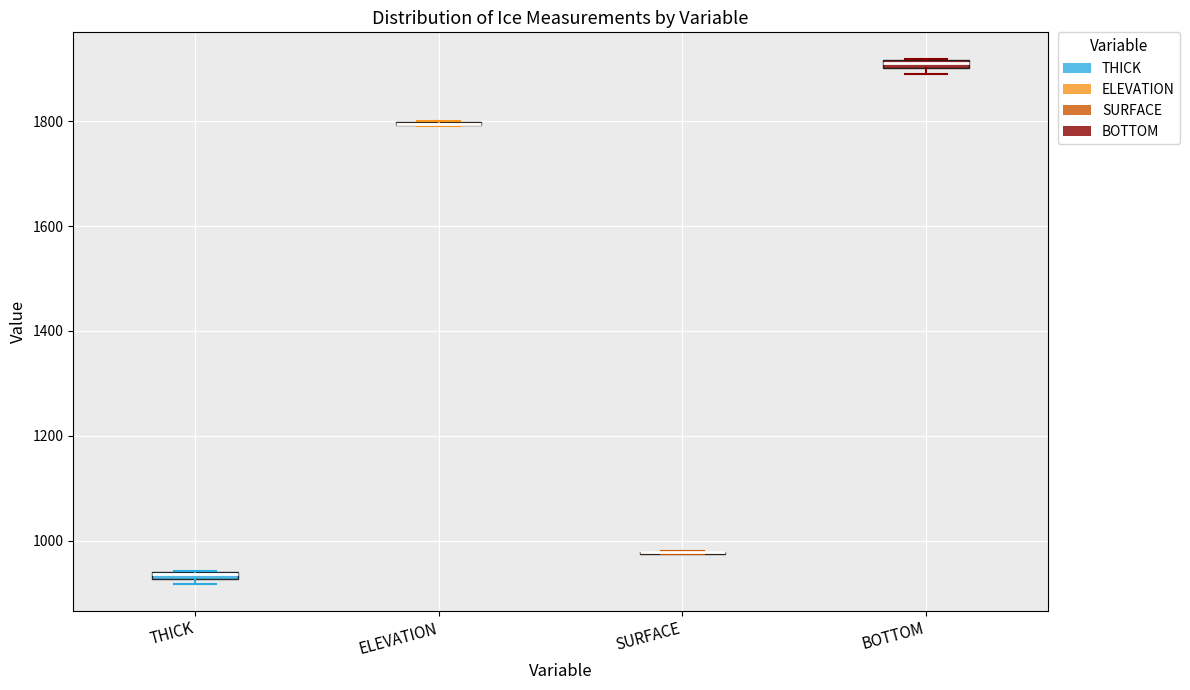

Where is the upper edge of the box for BOTTOM on the y-axis? The values are not printed on the chart, so give them approximately, as read against the axis.

1920